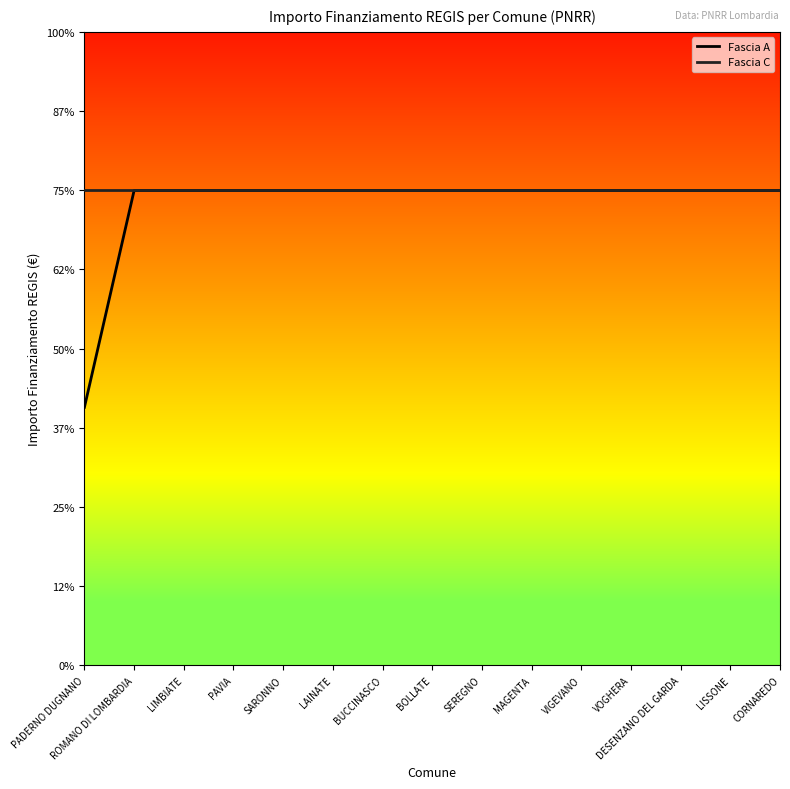

What is the total value across all series at PAVIA?

119932